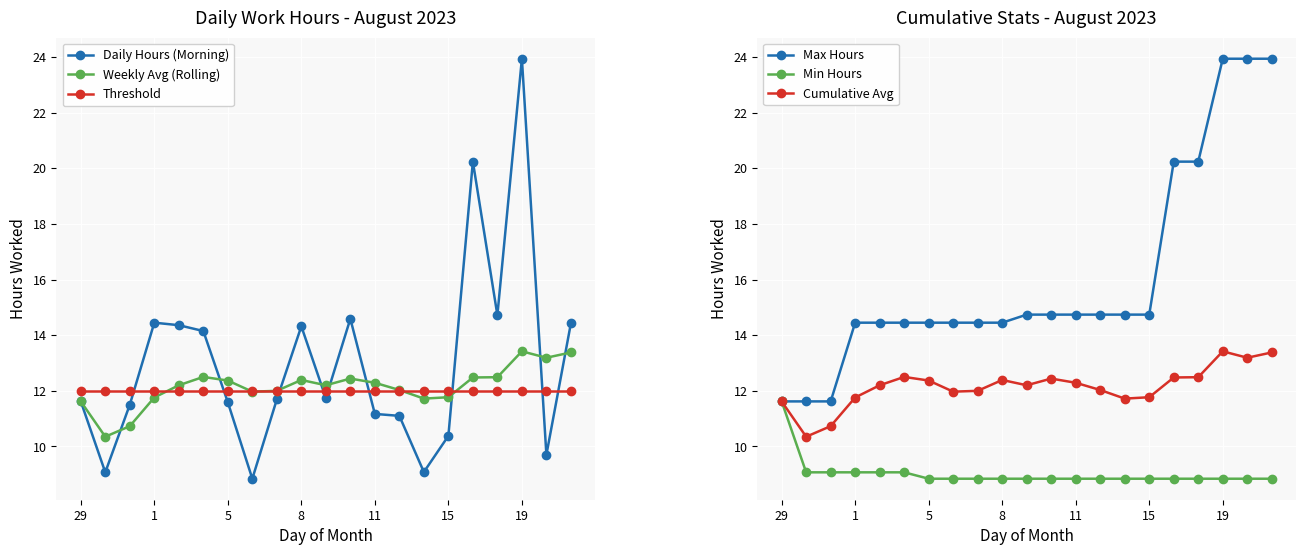

Is it true that Daily Hours (Morning) equals 24.6 at 8?

False